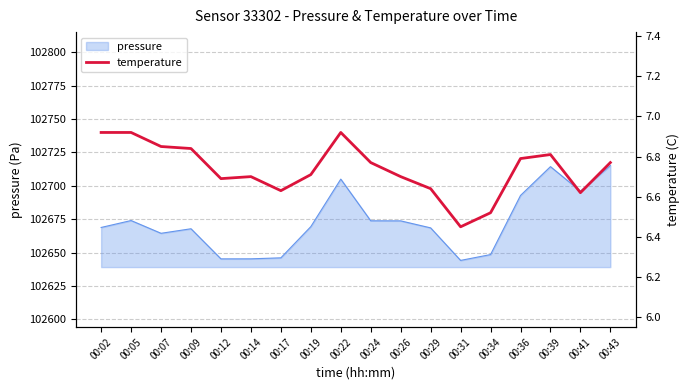

At which label is the value closest to 6?

00:31